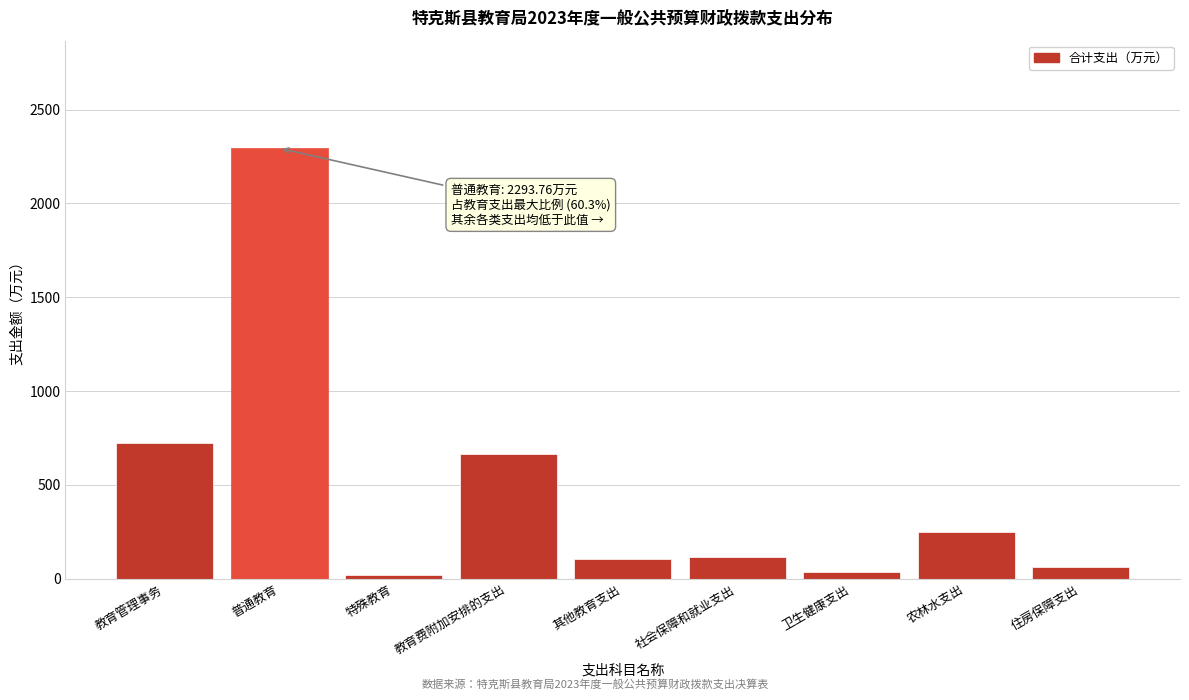

Reading right to left, transcribe all the data shown in this chart.

63.9	251.4	38.0	116.5	103.5	666.4	19.9	2293.8	721.4